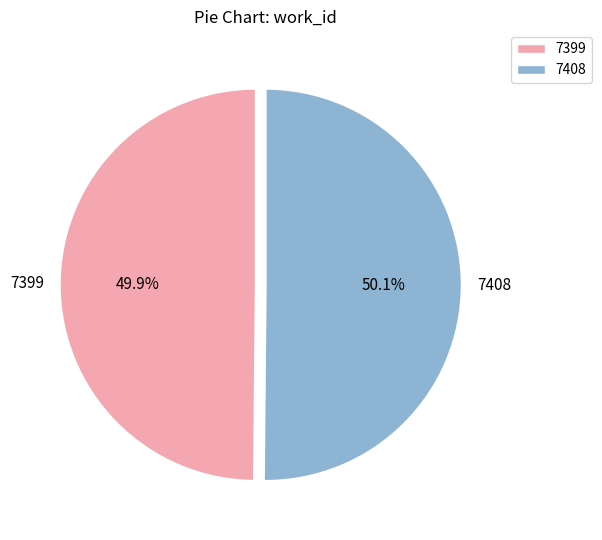

Approximately how many times larger is the value at 7408 compared to 7399?

1.0